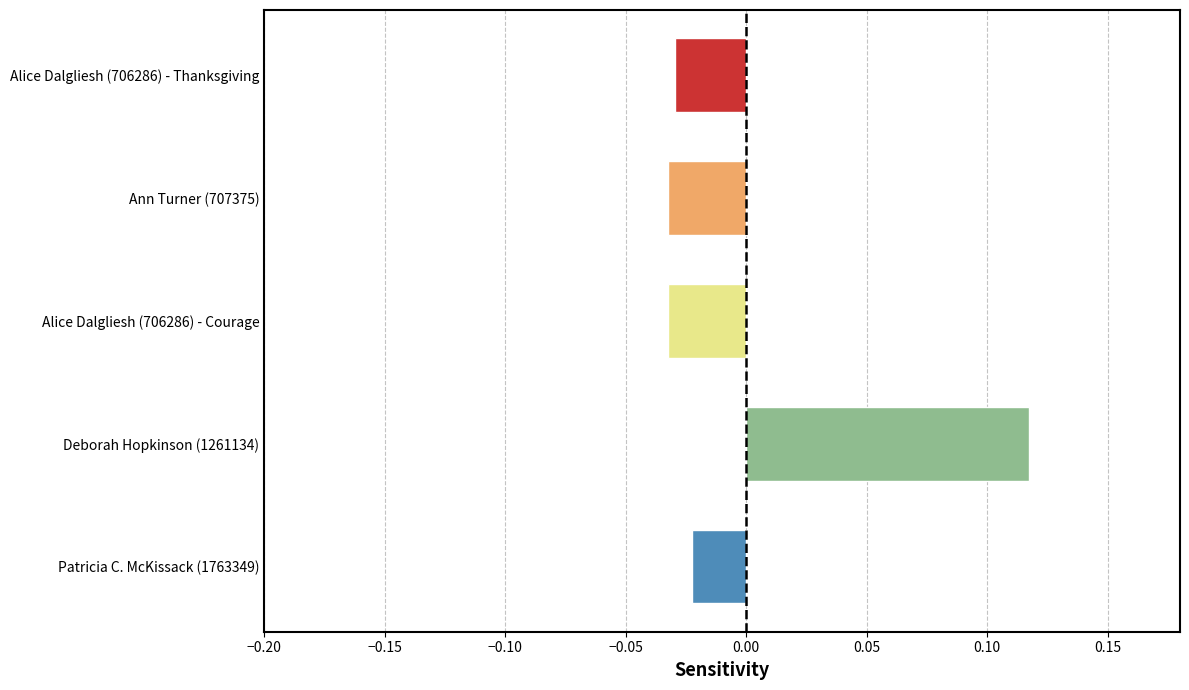

How many positive values are there?

1